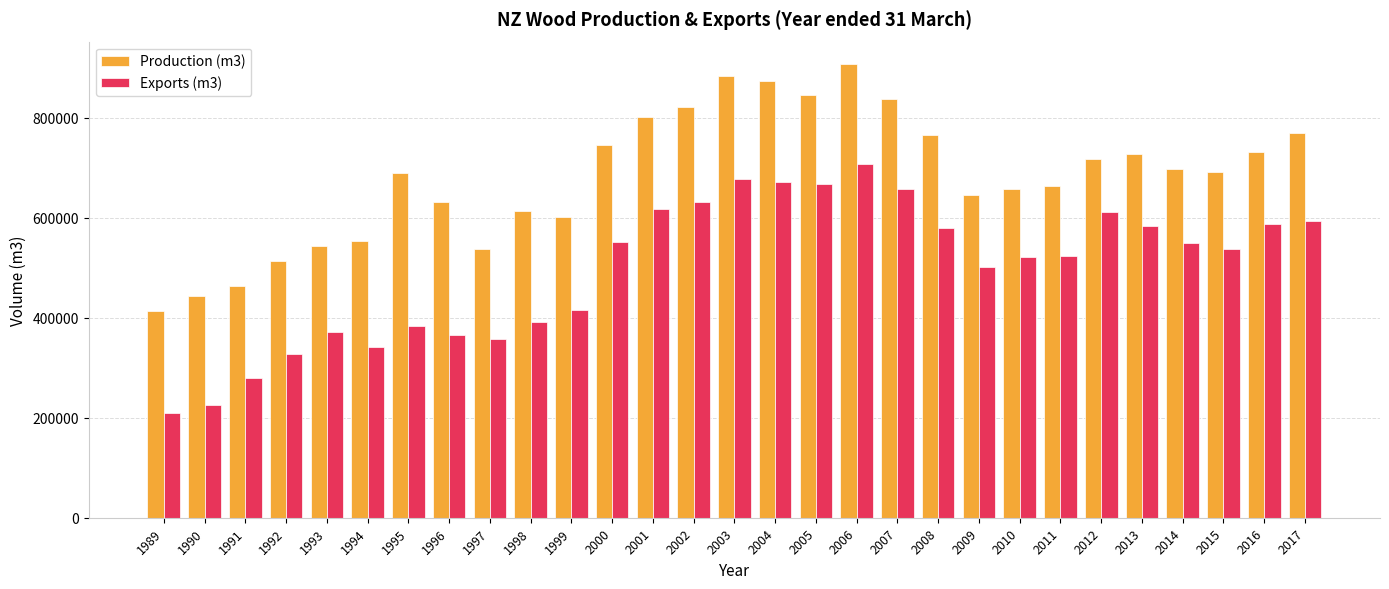

Between 1997 and 2004, which series saw the biggest shift?

Production (m3)